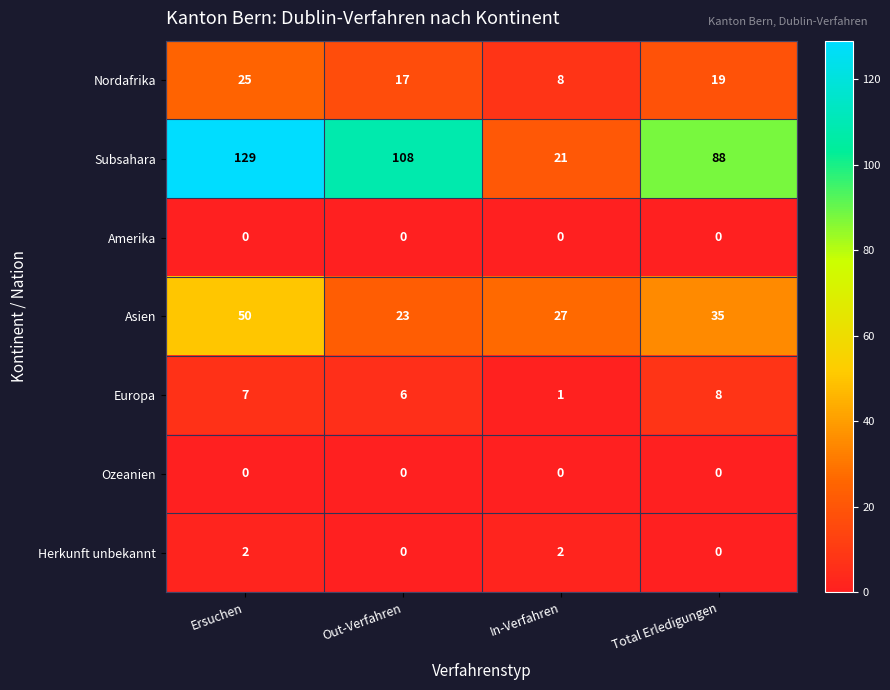

Is it true that Nordafrika equals 28 at Out-Verfahren?

False